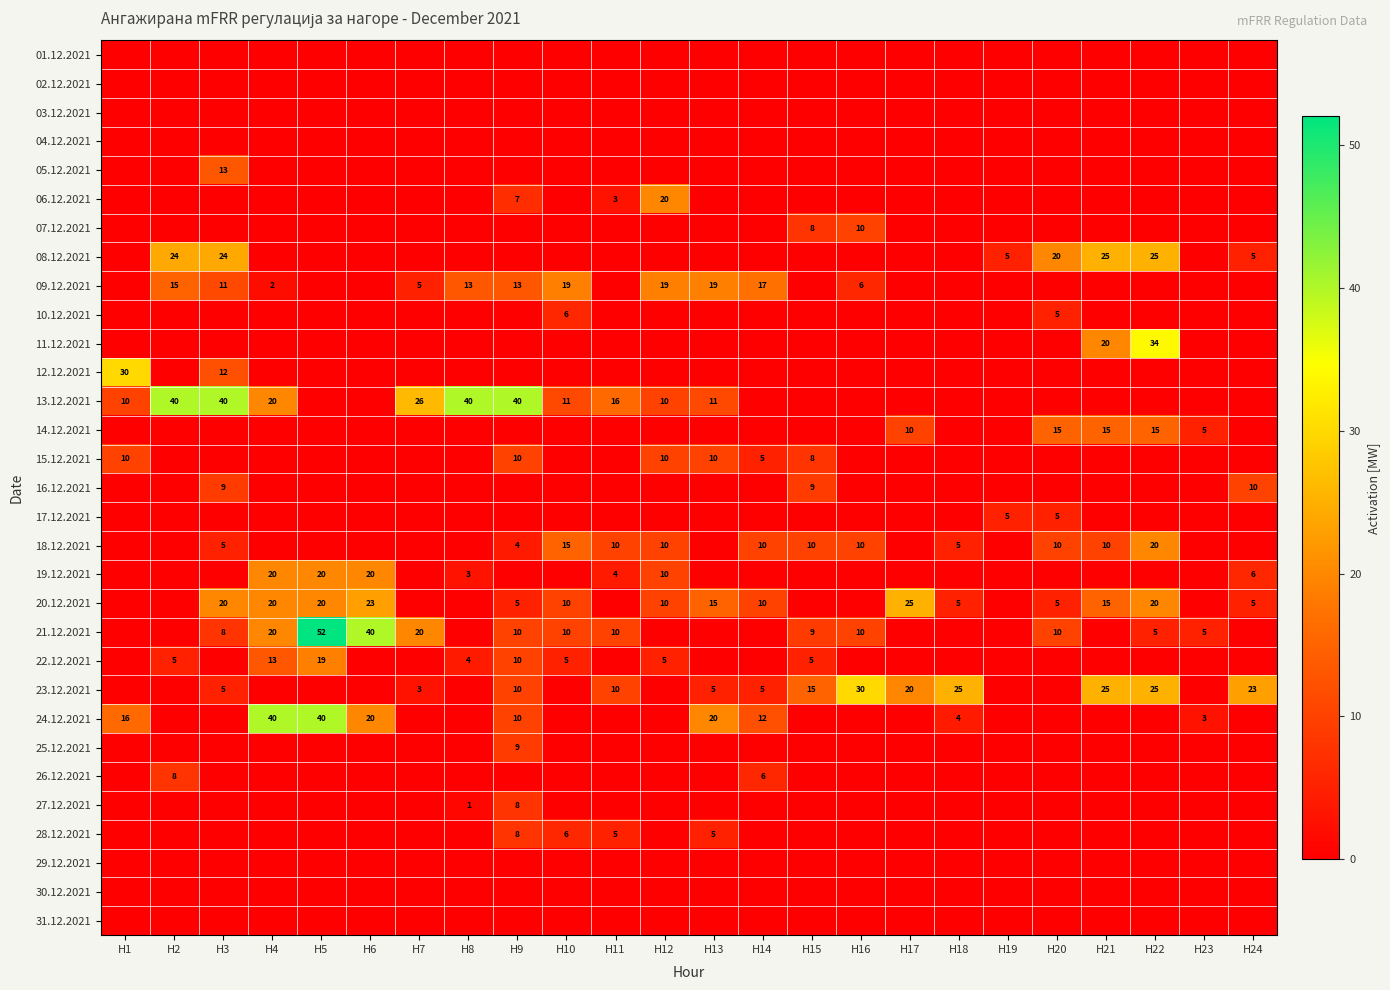

The value of 21.12.2021 at H16 is 10. True or false?

True